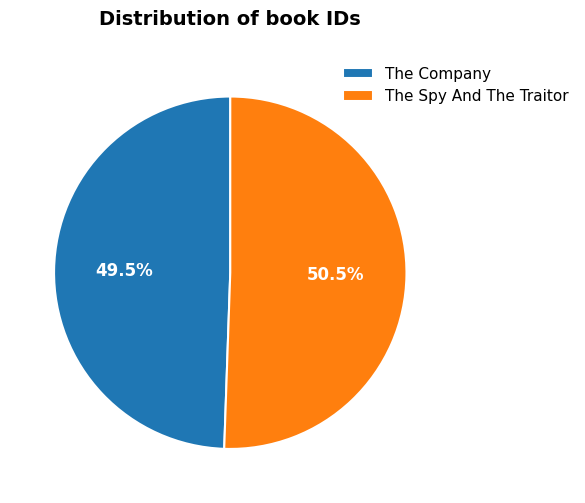

Rank the categories by value from highest to lowest.

The Spy And The Traitor, The Company